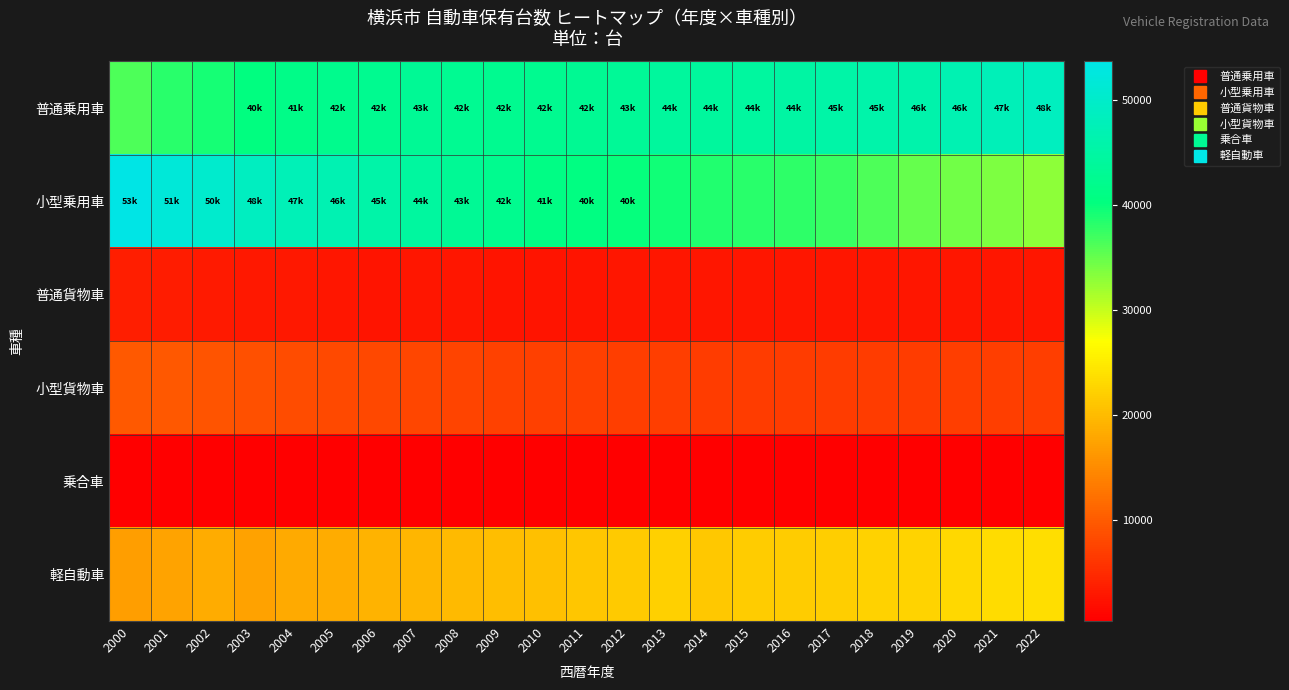

Which has a higher value, 2013 or 2012?

2013